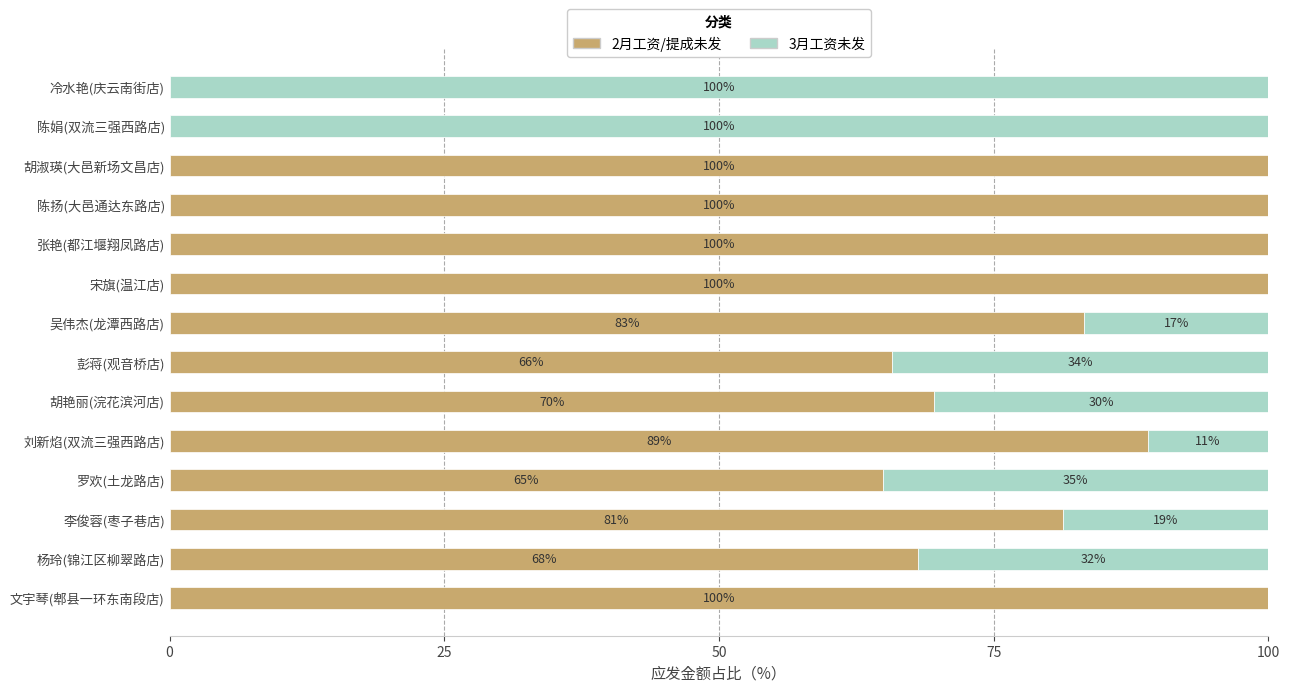

What is the highest value of the 2月工资/提成未发 series?

100.0